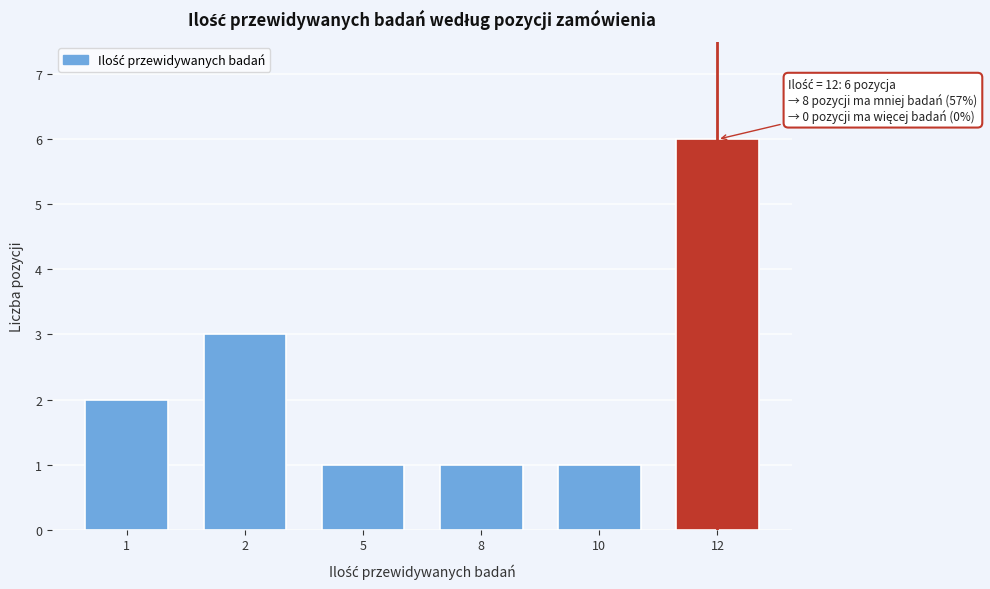

Reading left to right, transcribe all the data shown in this chart.

1=2	2=3	5=1	8=1	10=1	12=6